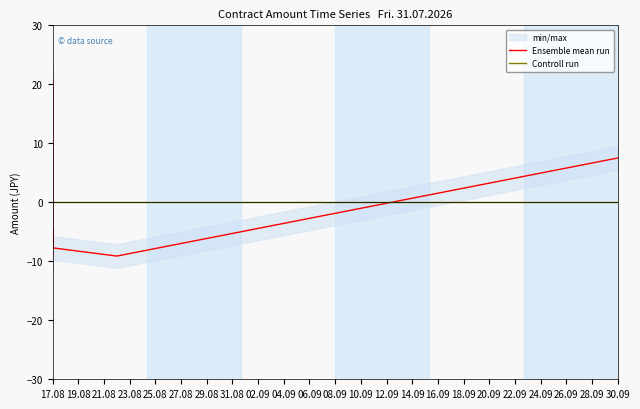

True or false: Ensemble mean run has a value of 1.3 at 23.08.

False